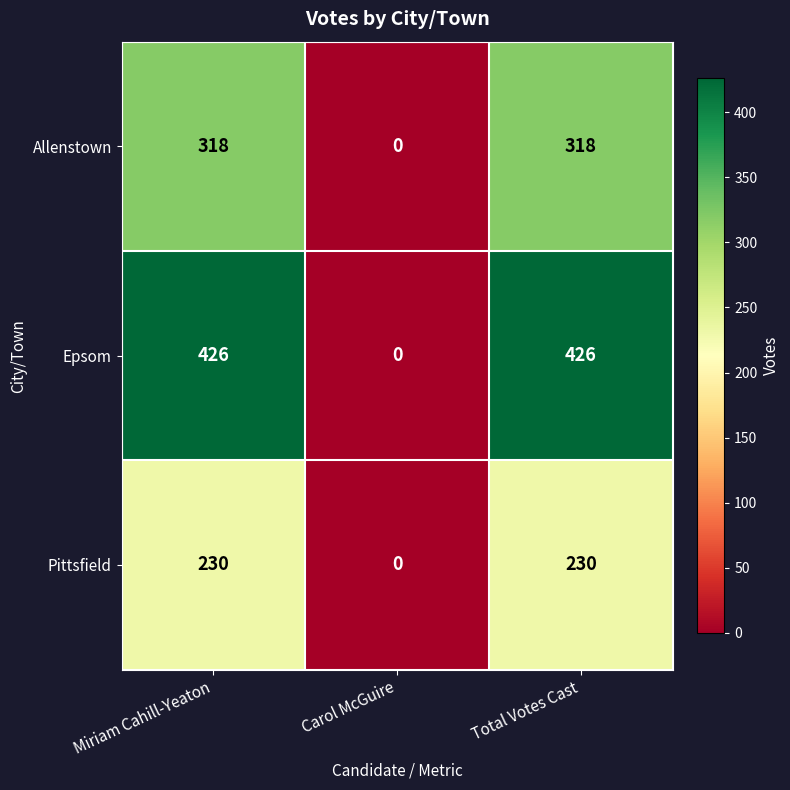

Rank the series by their maximum value, from lowest to highest.

Pittsfield, Allenstown, Epsom